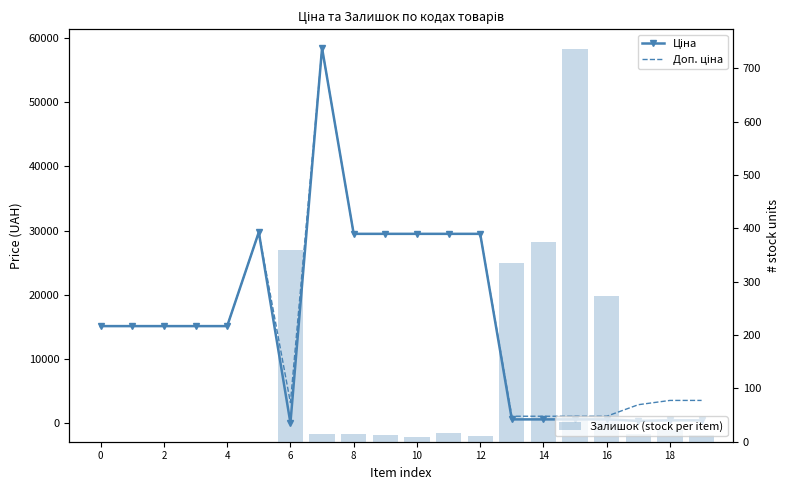

How many values in the Ціна series exceed 15120?

7